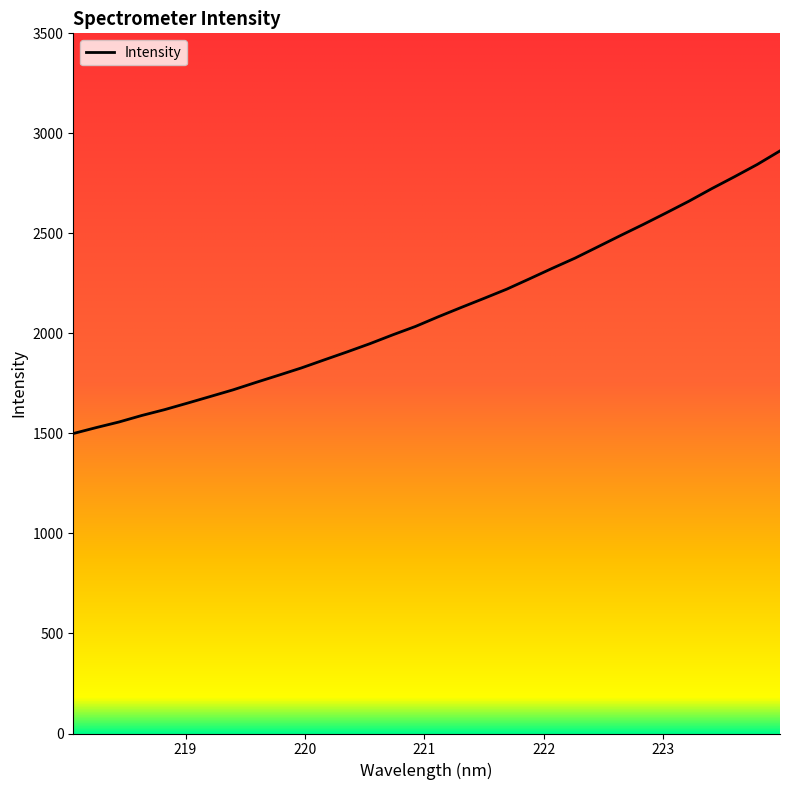

What is the smallest value displayed?

1499.5